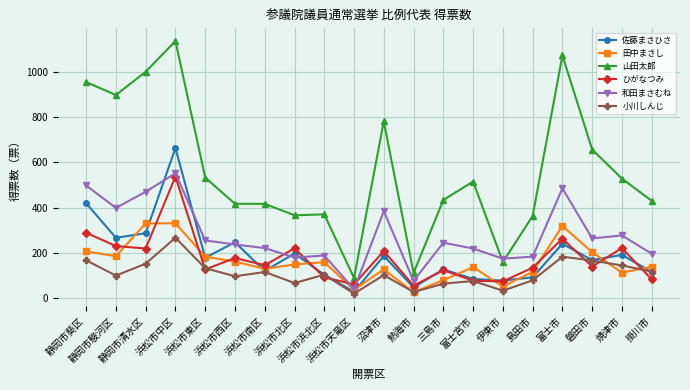

How many interior local peaks does the 田中まさし series have?

5